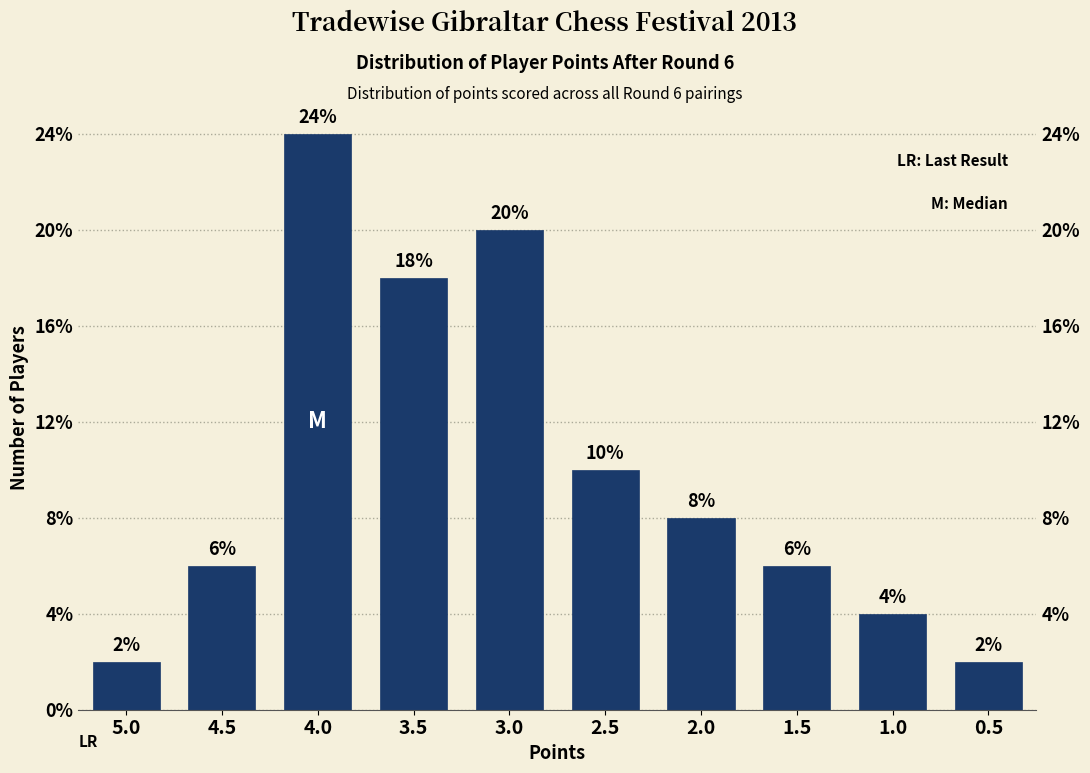

Does the chart contain any negative values?

No